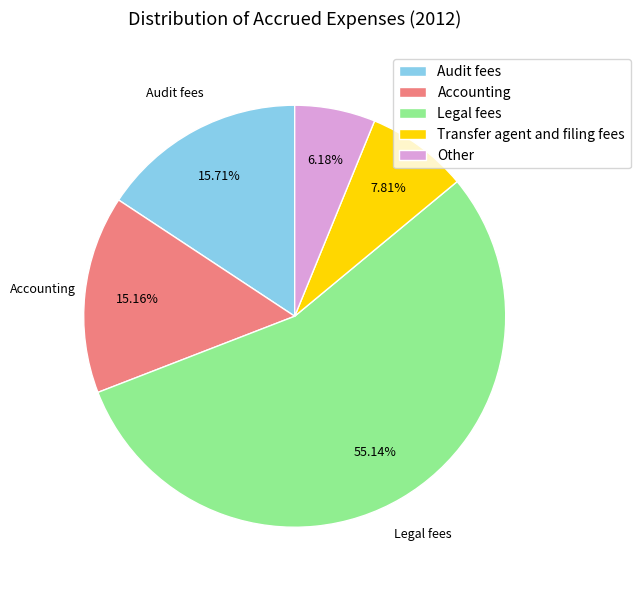

What percentage is the Accounting slice, to the nearest percent?

15%